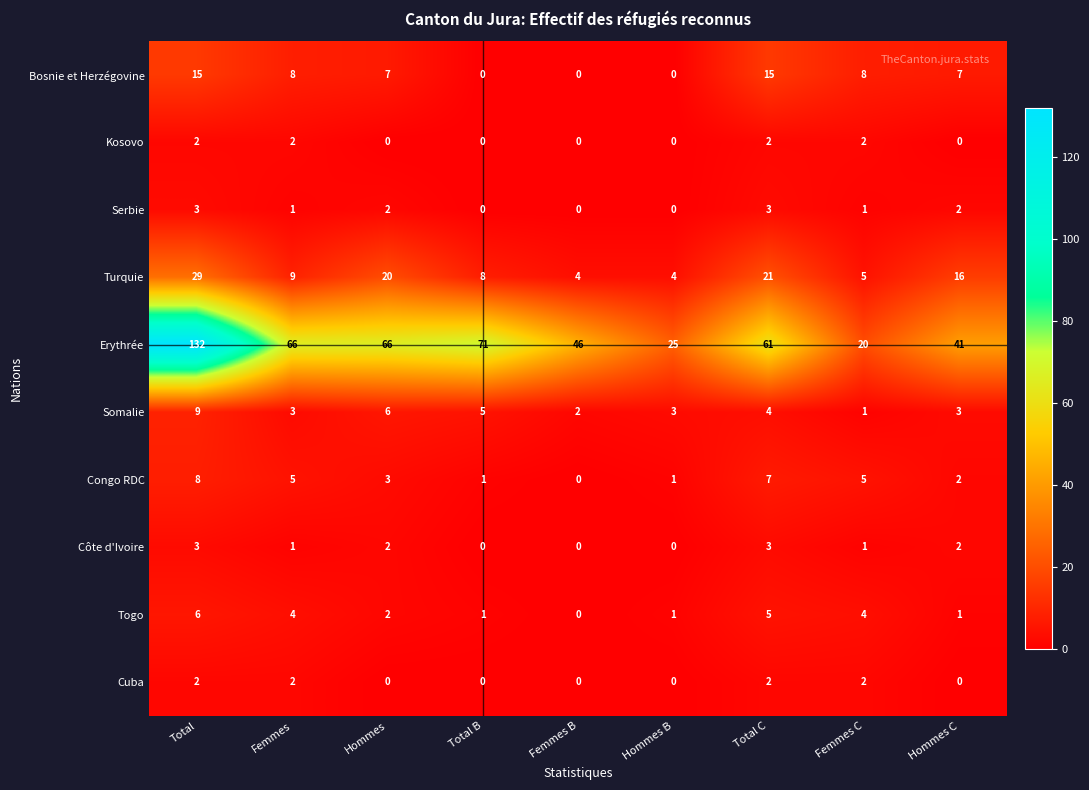

What is the difference between the highest and lowest values at Total B?

71